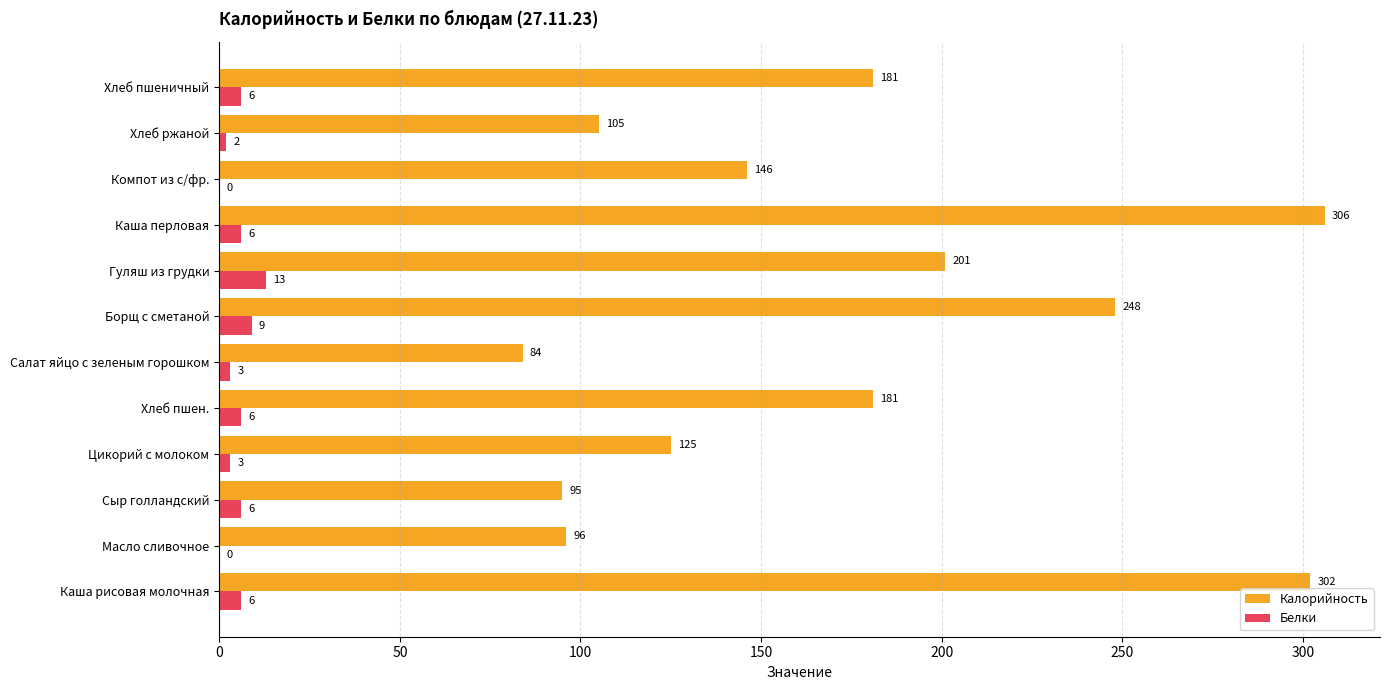

What is the maximum value for Белки?

13